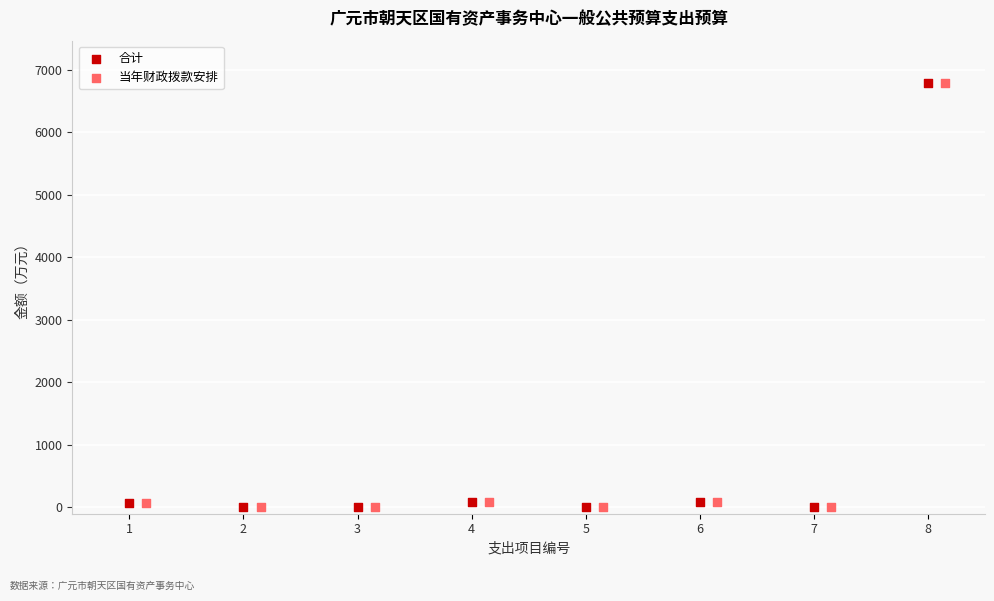

What are all the series names shown in the legend?

合计, 当年财政拨款安排